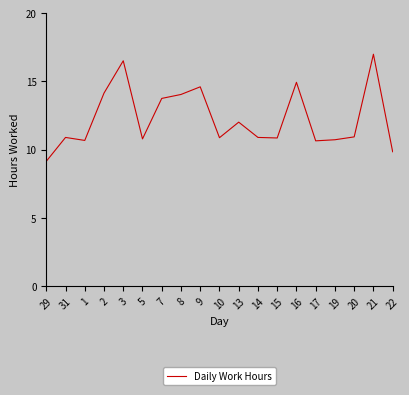

What position from the right is 7?

13